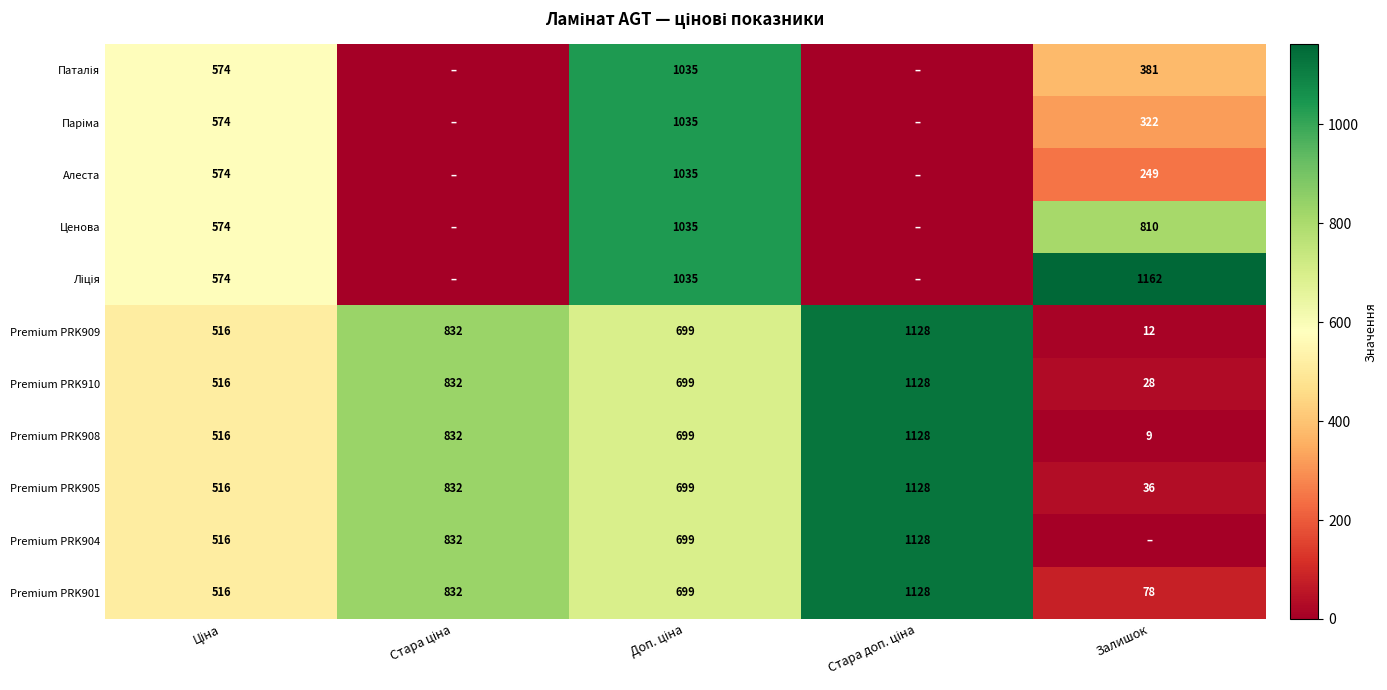

The Premium PRK910 series shows 28 at Залишок. True or false?

True